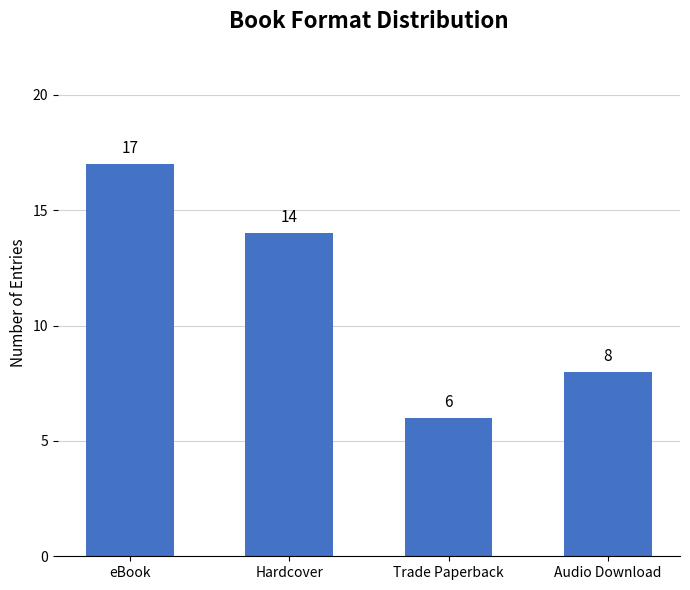

Where does the data first go above 14?

eBook